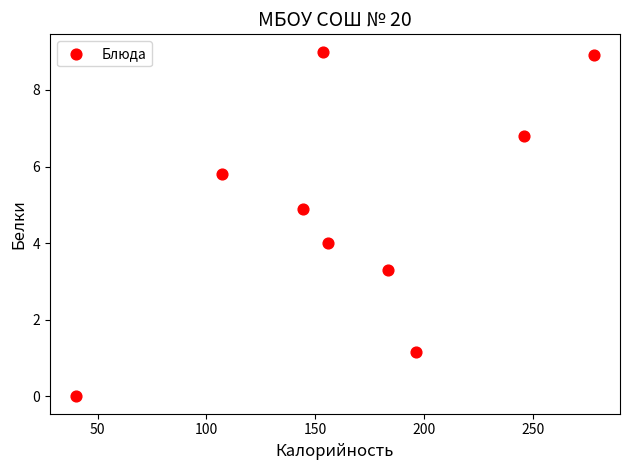

What is the range of Y values (max minus min)?

9.0